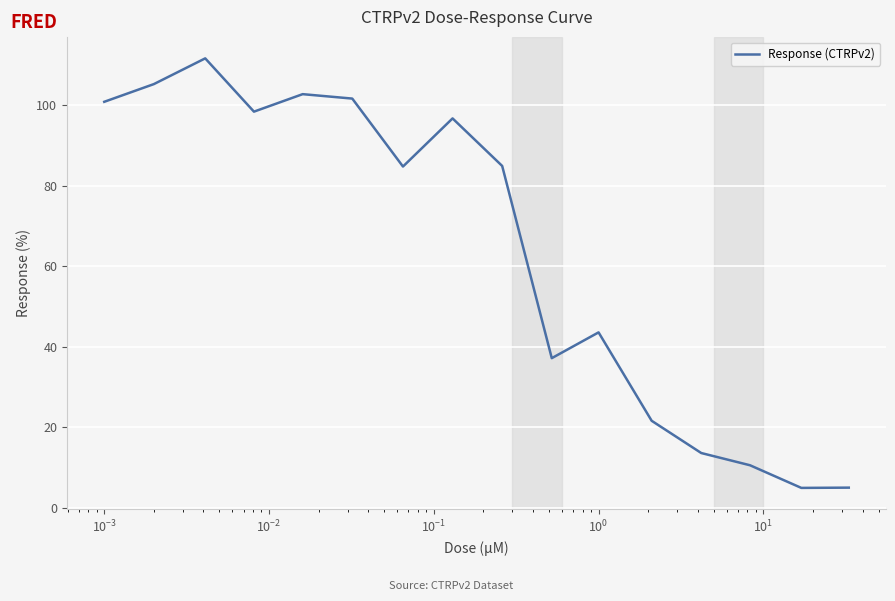

What is the greatest value displayed?

111.7